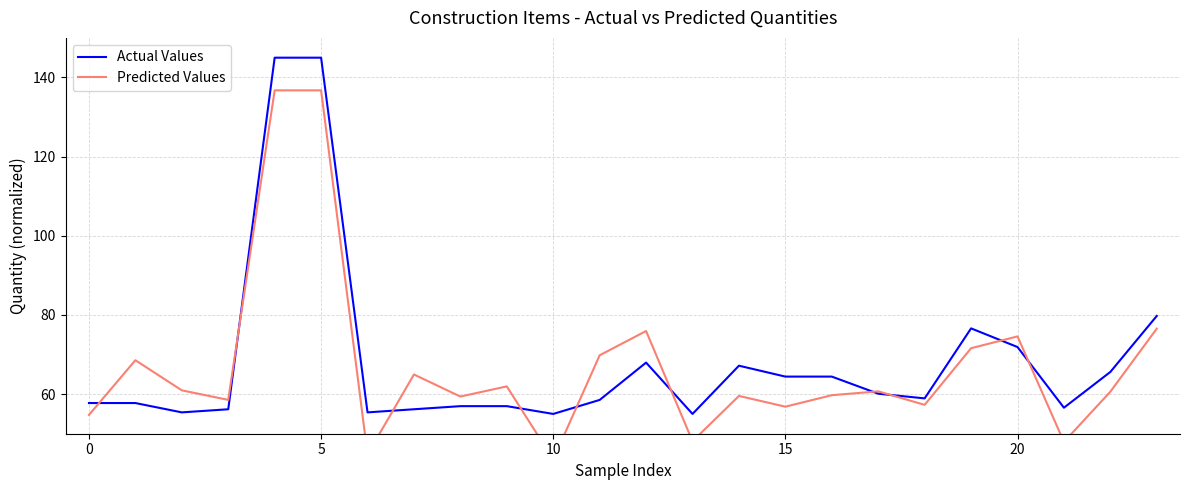

What is the maximum value for Actual Values?

145.0